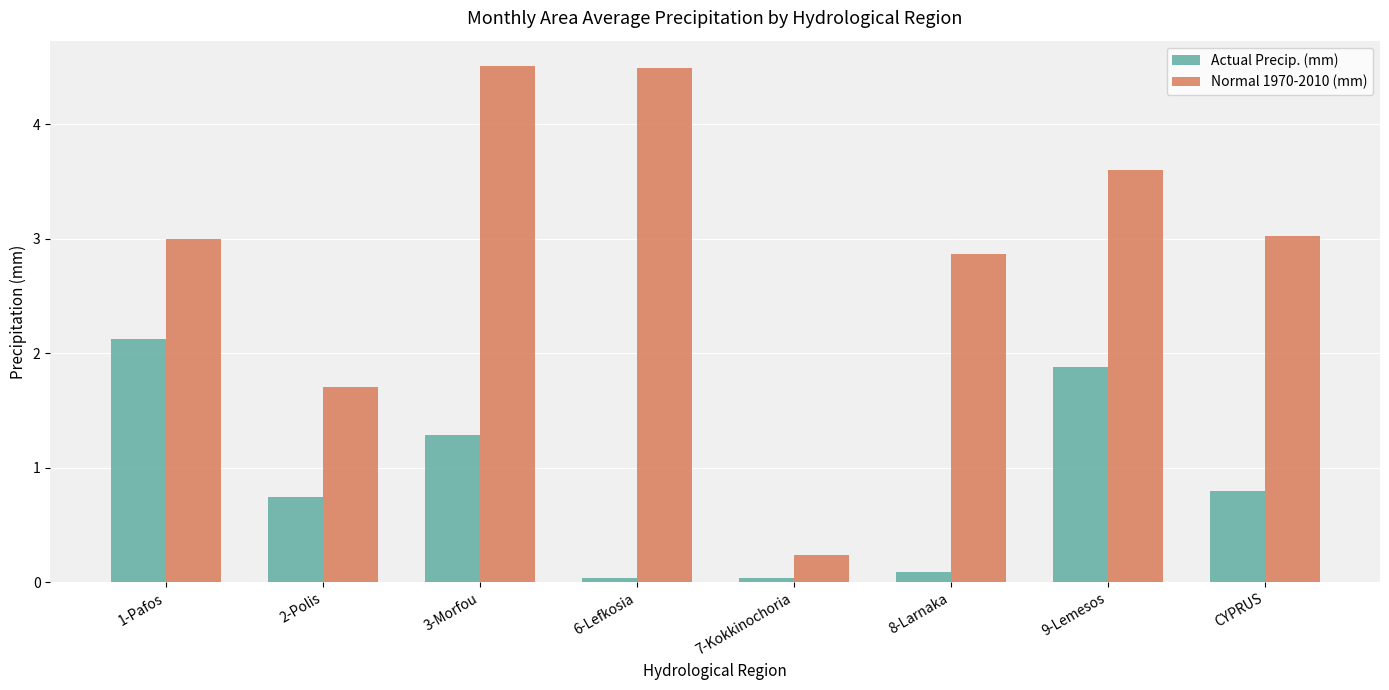

What is the difference between the second highest and minimum values in the Actual Precip. (mm) series?

1.8